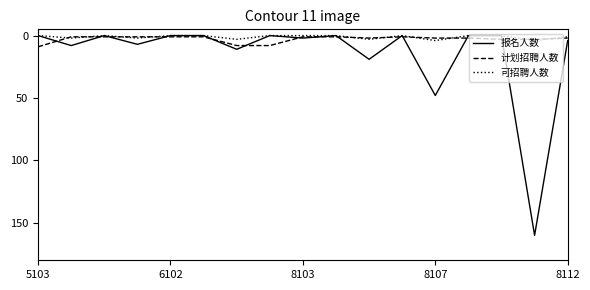

Rank the series by their maximum value, from highest to lowest.

报名人数, 计划招聘人数, 可招聘人数